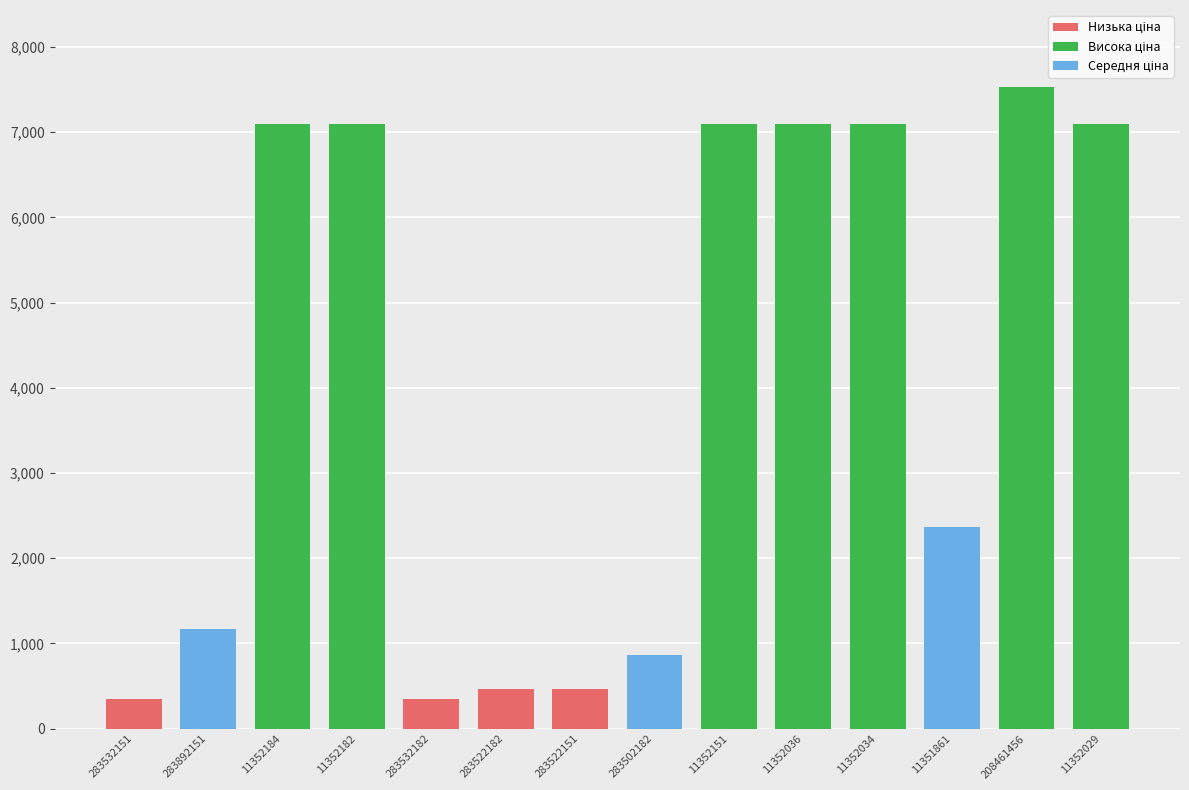

What is the ratio of the value at 283522182 to the value at 11352182?

0.1